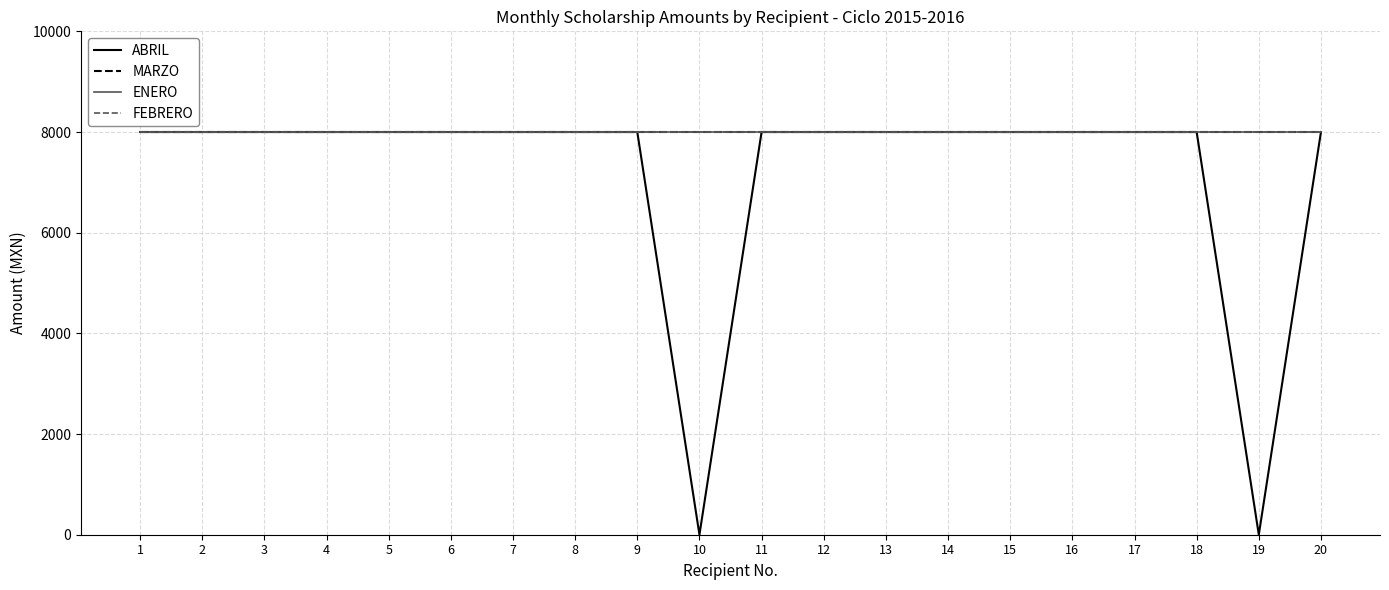

Does the chart display data point markers on the line(s)?

No